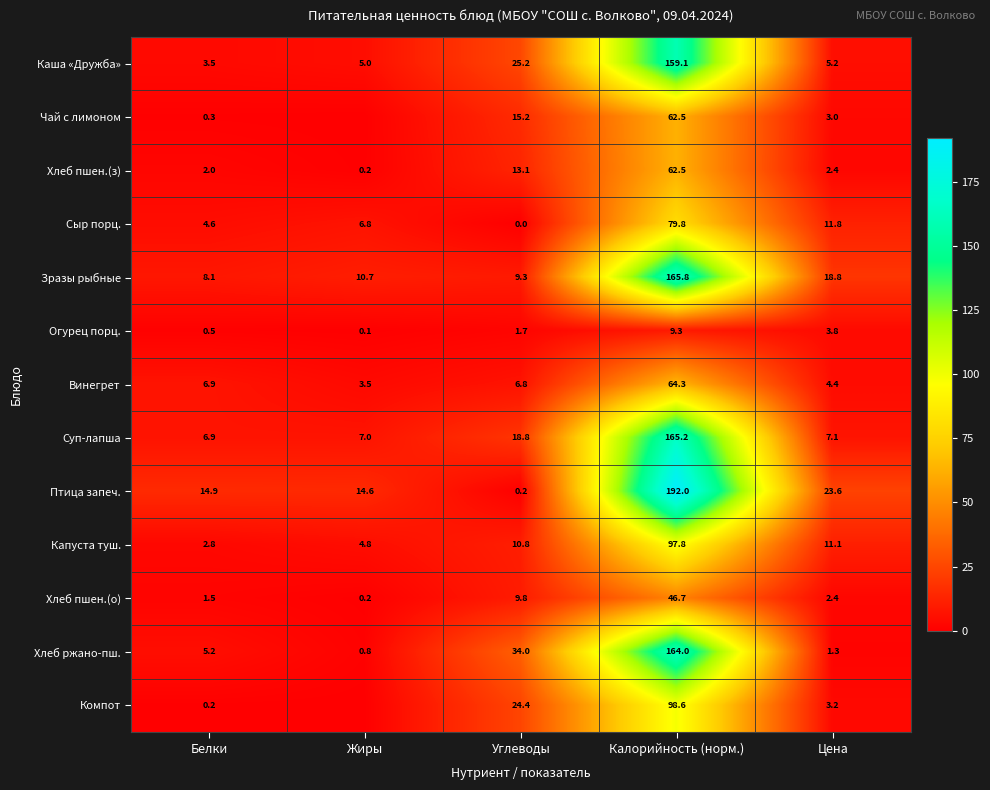

The Хлеб пшен.(з) series shows 62.5 at Калорийность (норм.). True or false?

True